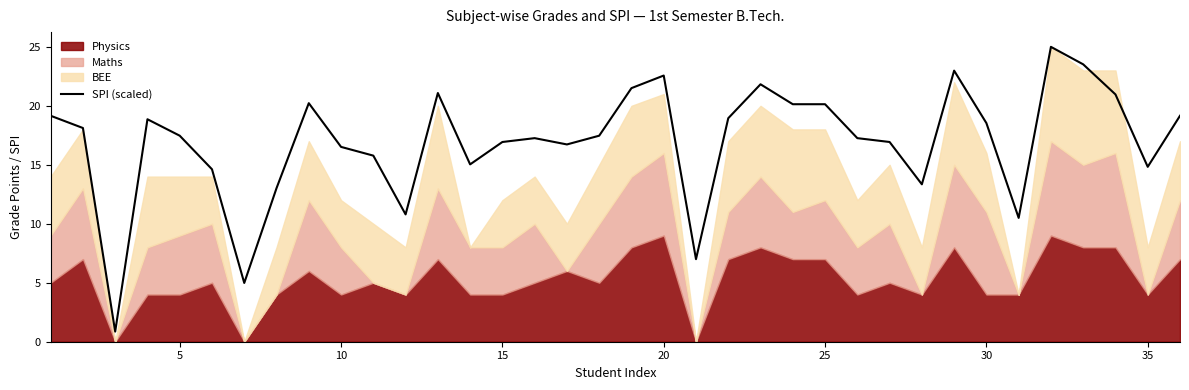

What is the average value?

16.9